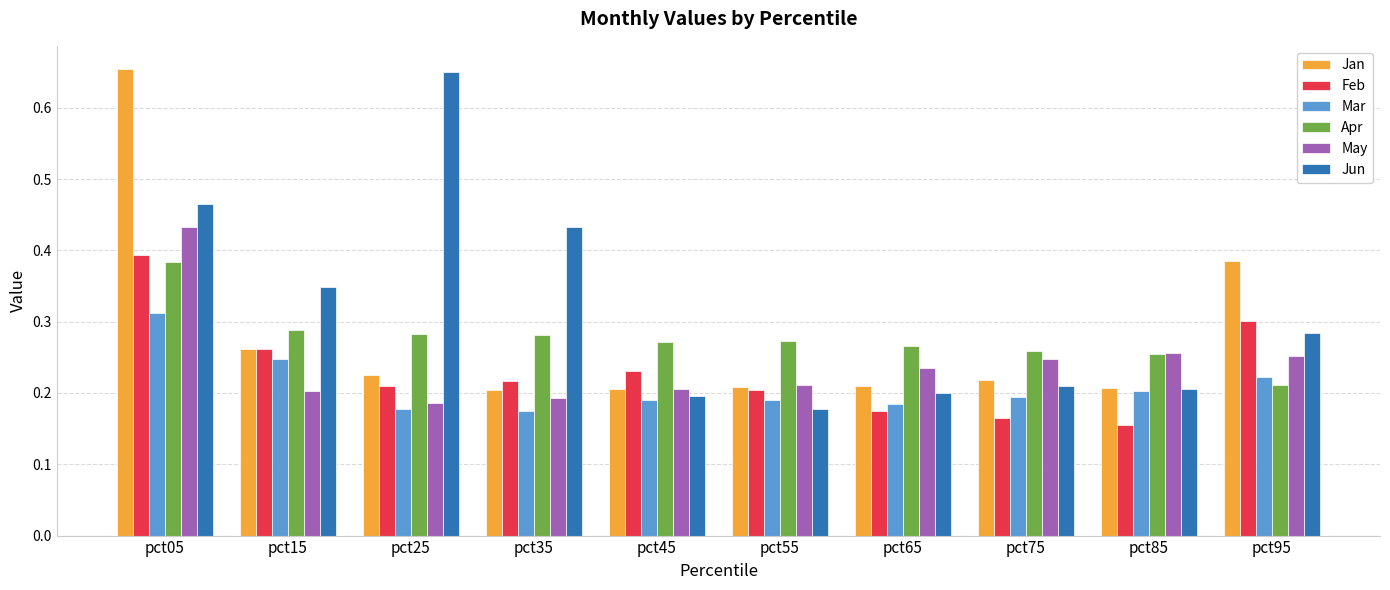

Is the value of Mar at pct35 greater than the value of Jun at pct45?

No